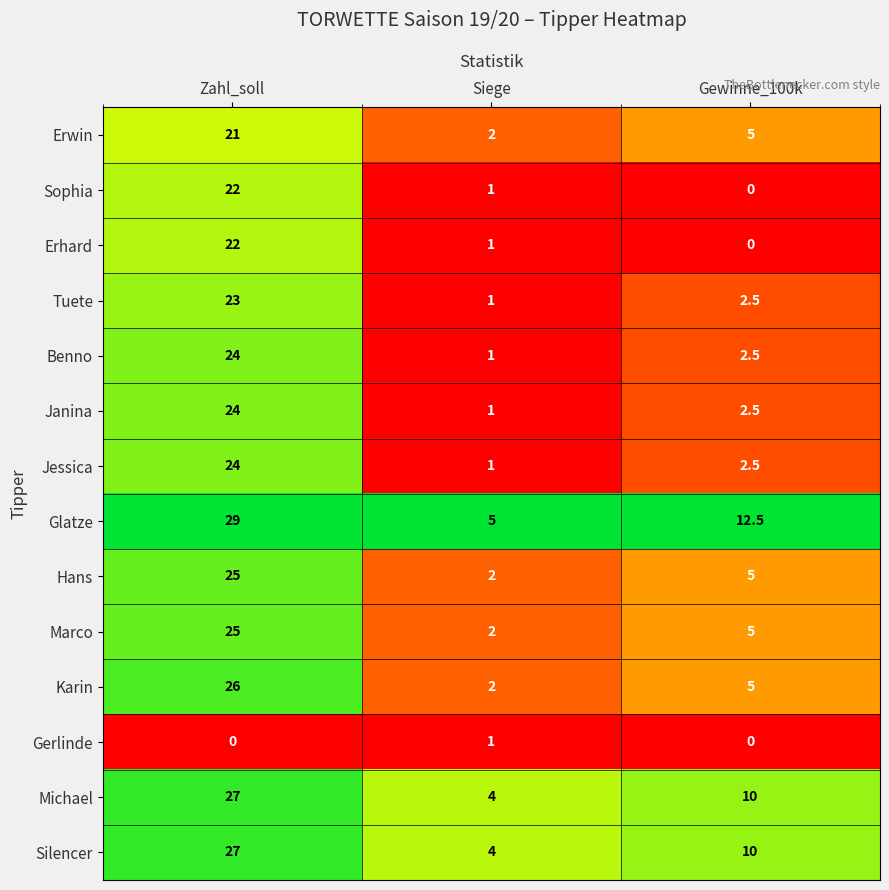

Is it true that Michael equals 10.0 at Gewinne_100k?

True